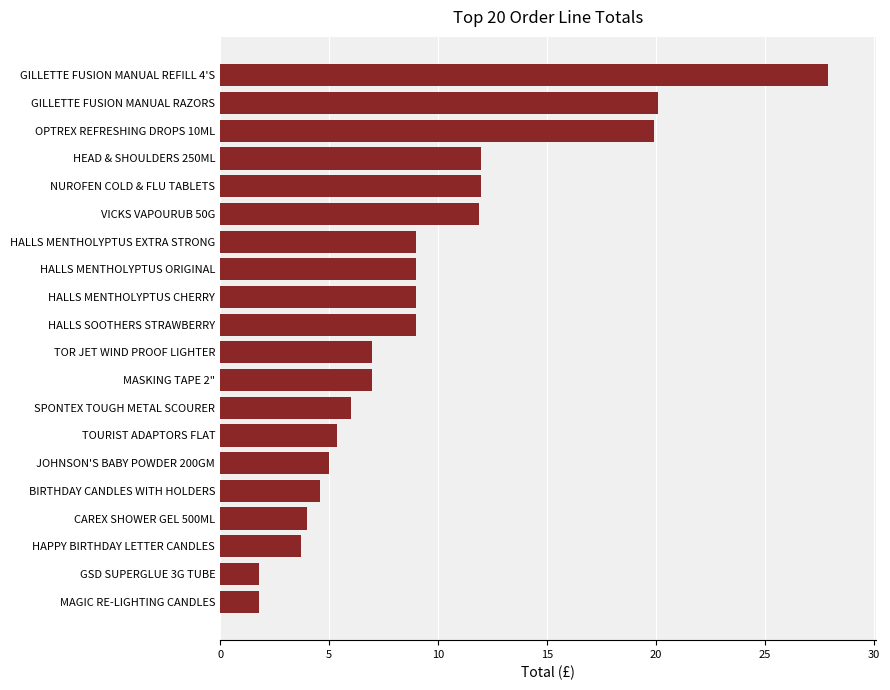

What value does the data have at HEAD & SHOULDERS 250ML?

12.0